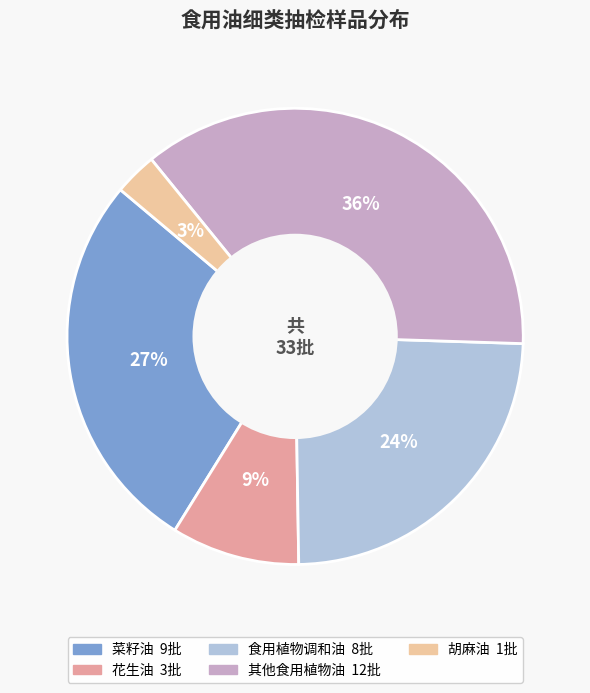

Combined, do 菜籽油 and 食用植物调和油 account for over 50%?

Yes